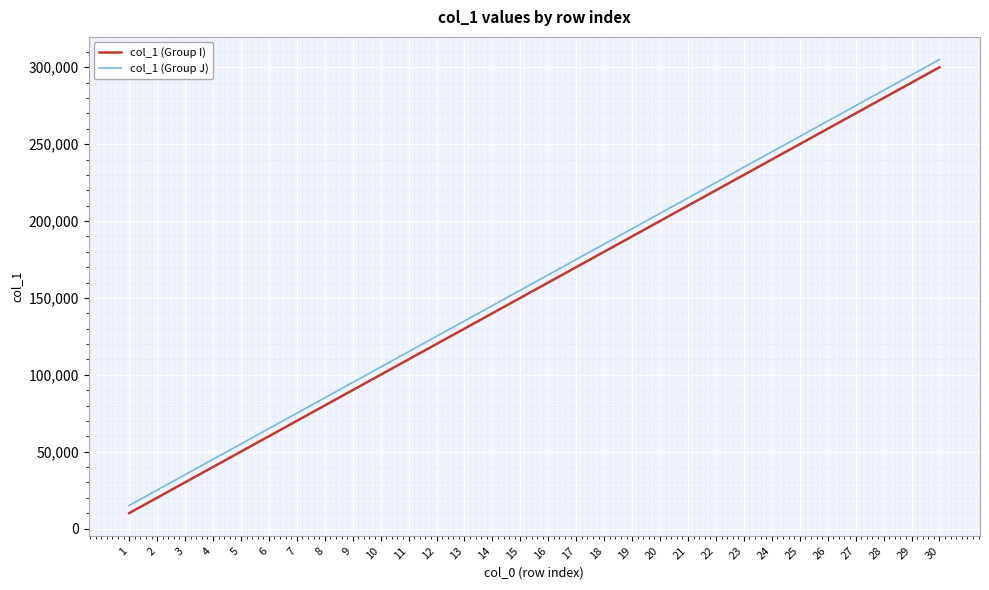

True or false: col_1 (Group J) and col_1 (Group I) intersect in this chart.

False